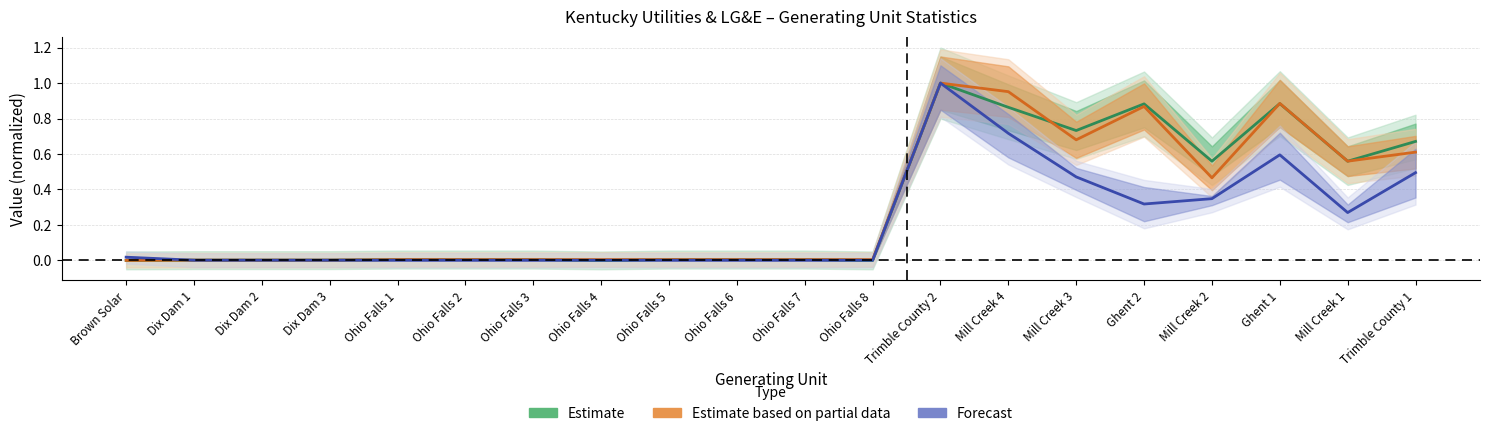

Between Ohio Falls 6 and Trimble County 2, which series saw the biggest shift?

Forecast